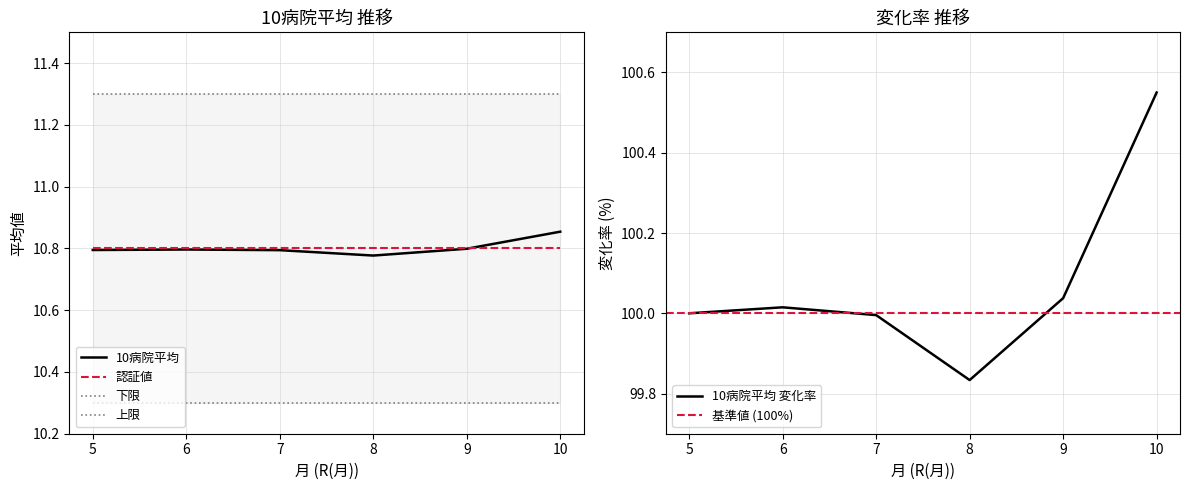

Is this an area chart (filled region under the line)?

No